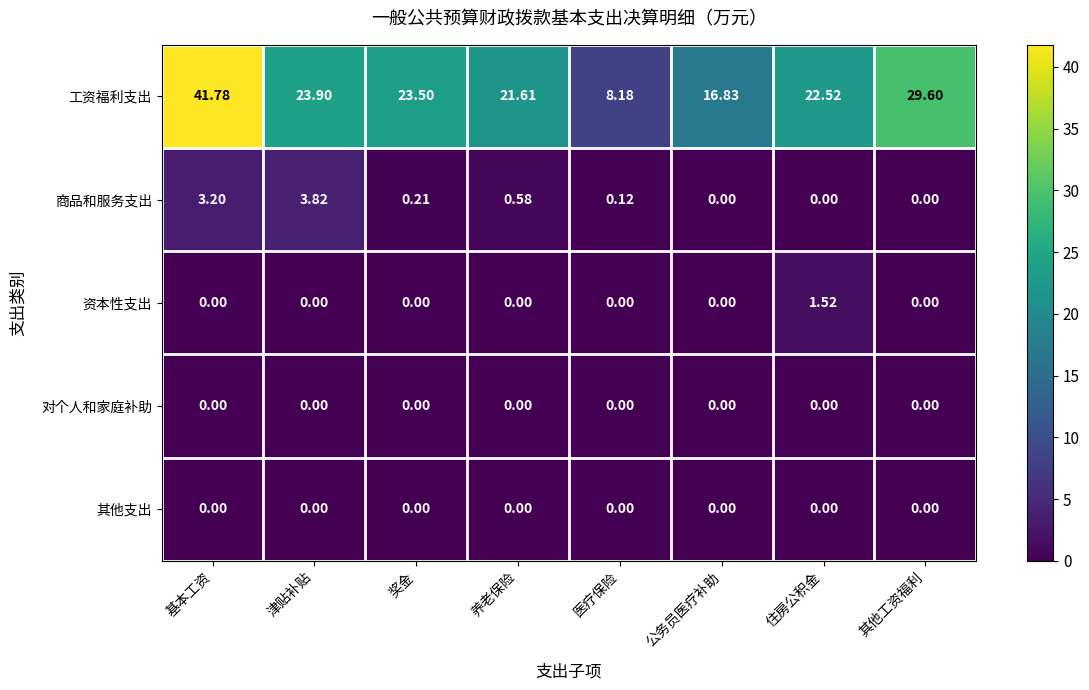

List the labels in order of 工资福利支出 value, largest first.

基本工资, 其他工资福利, 津贴补贴, 奖金, 住房公积金, 养老保险, 公务员医疗补助, 医疗保险